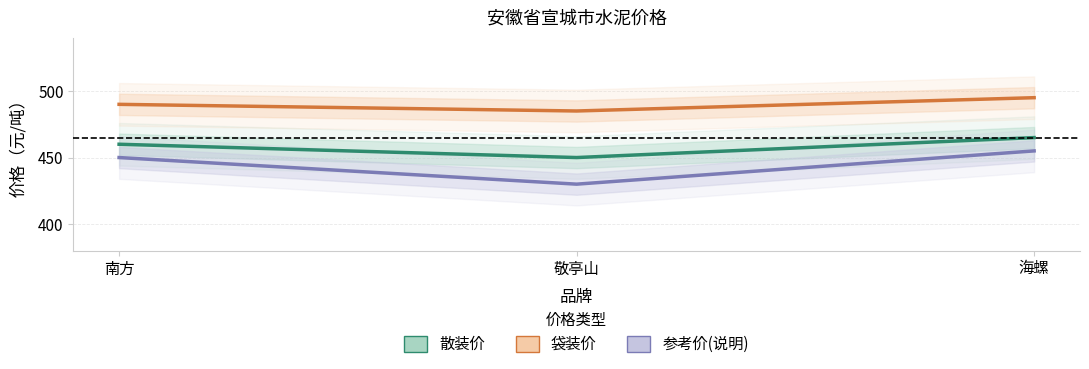

Reading left to right, extract all data points from this chart.

散装价: 460	450	465
袋装价: 490	485	495
参考价(说明): 450	430	455